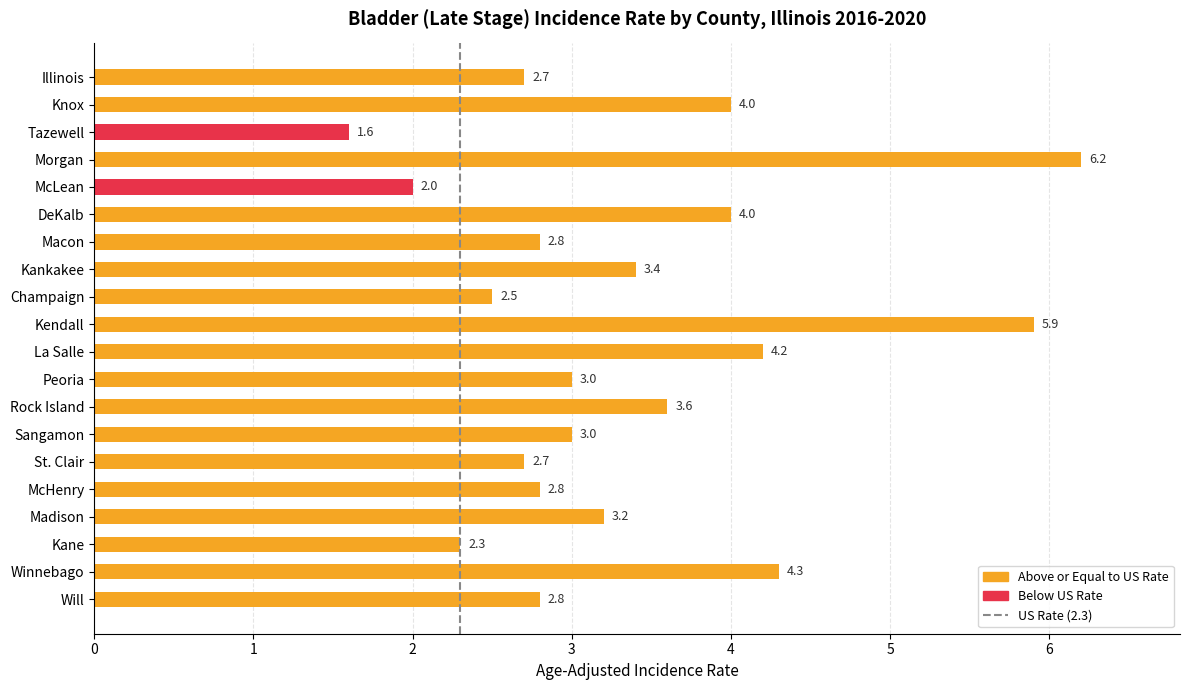

How many data points are less than 3?

9